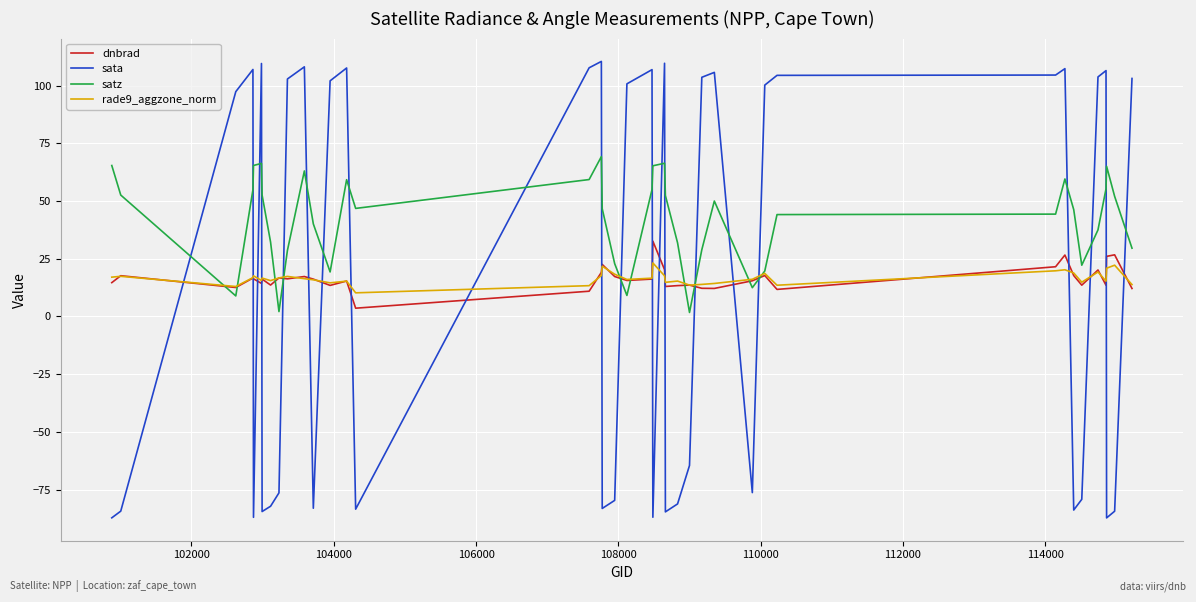

After their last crossing, which series has the higher values: dnbrad or sata?

sata